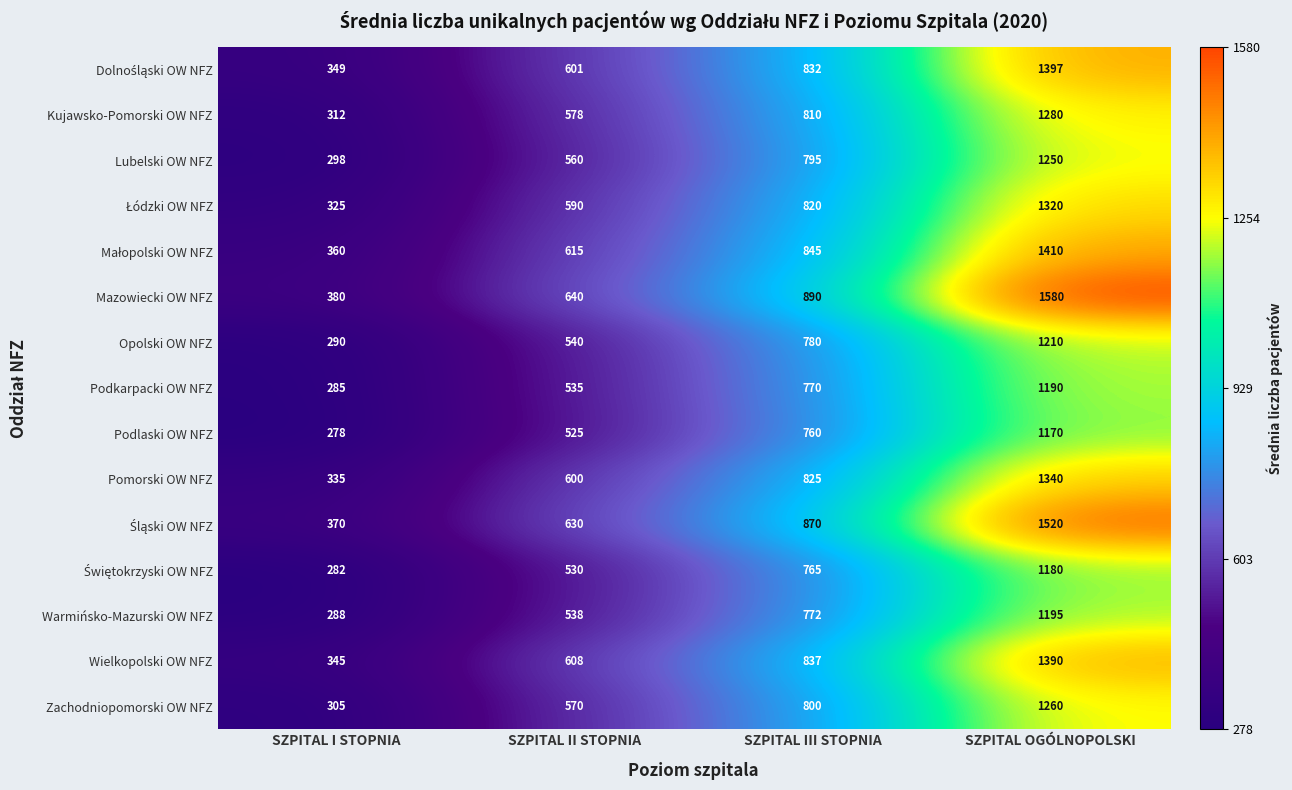

What is the greatest value displayed?

1580